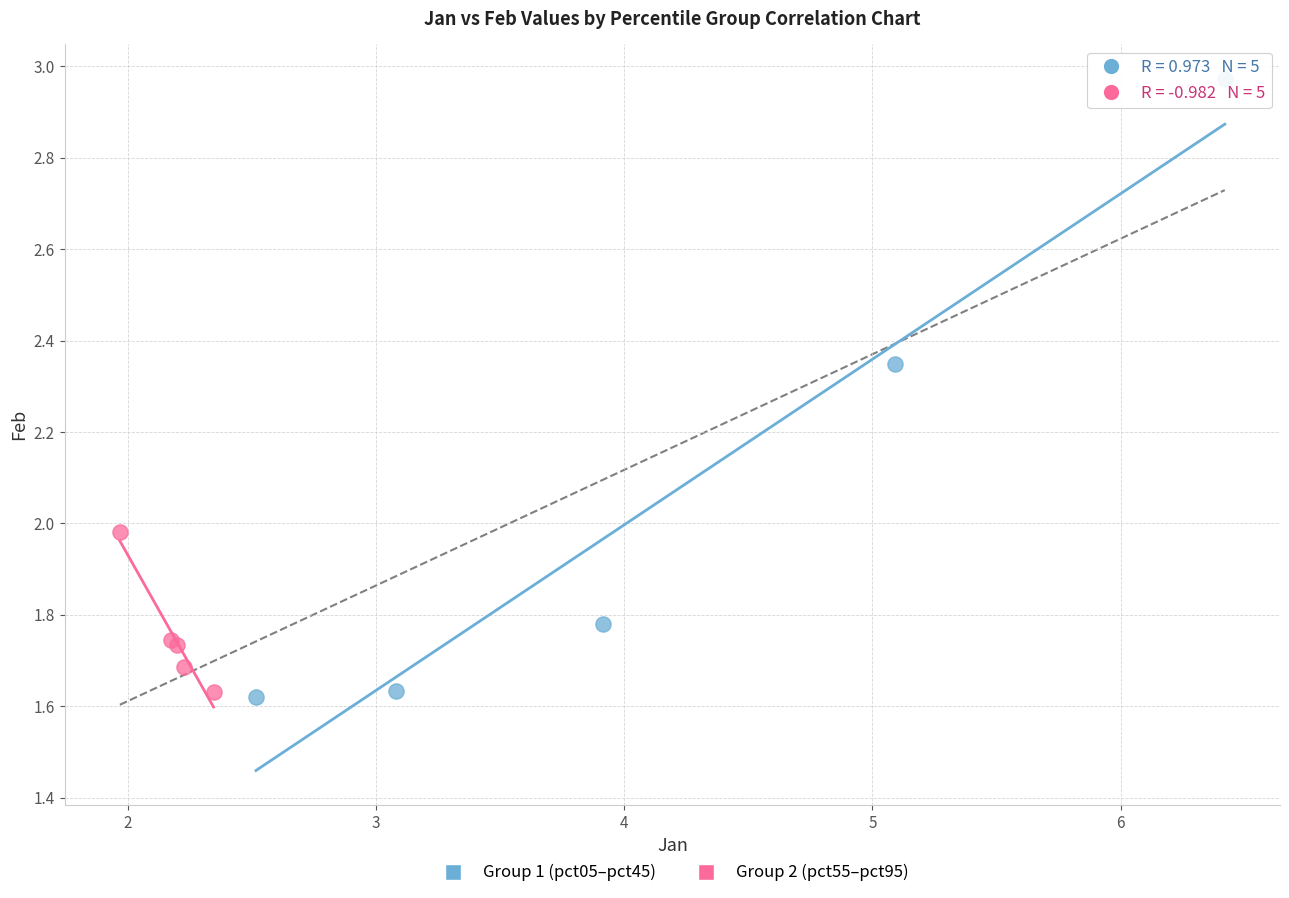

Which series has the widest spread of Y values?

Group 1 (pct05–pct45)